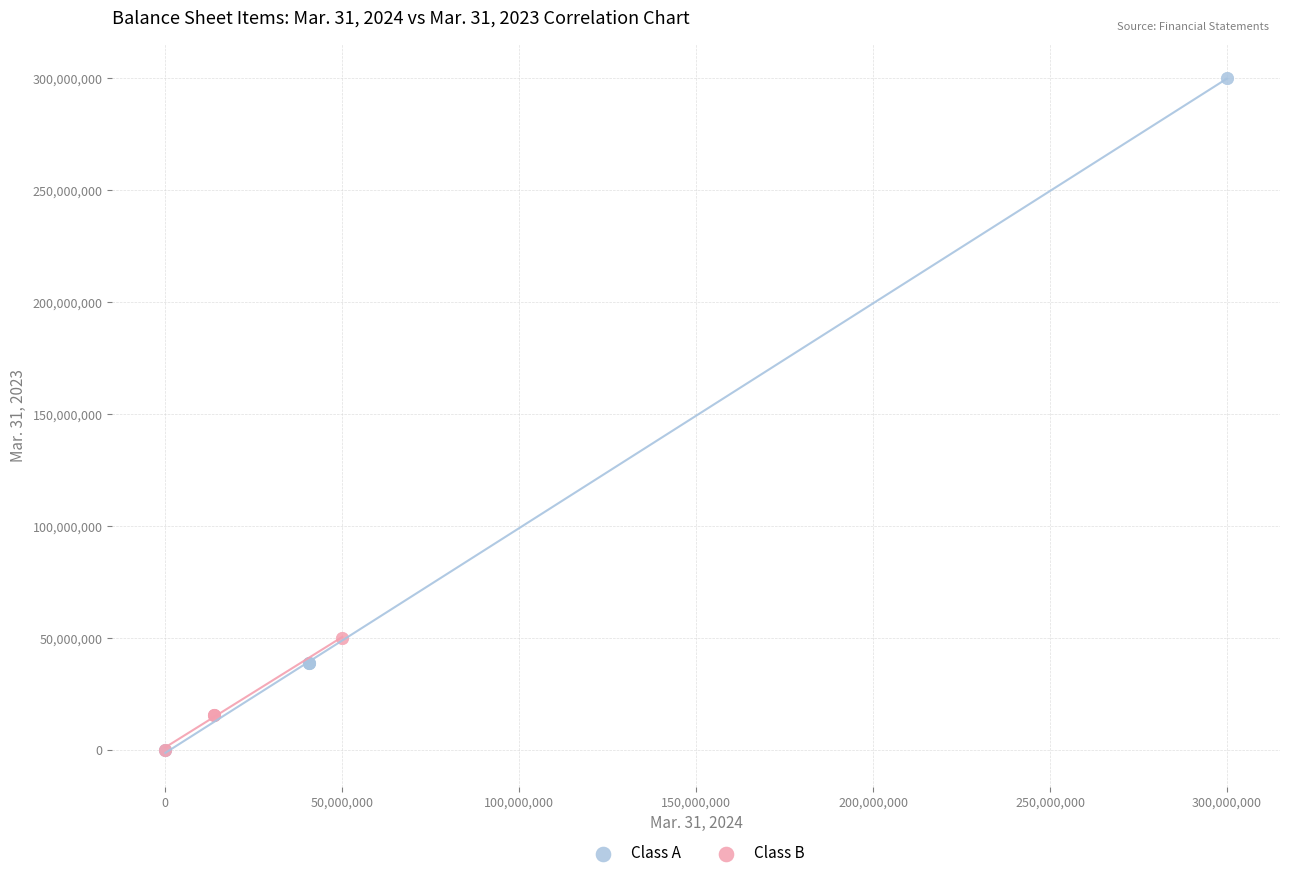

Which series has the largest Y range (max minus min)?

Class A